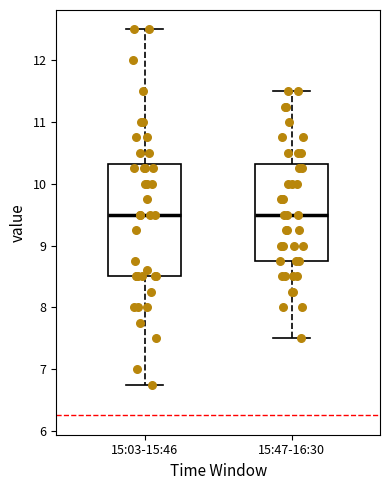

Reading left to right, transcribe this box plot: for each box, give where its median line is, the range the box spans, and where its two whiskers end, as read against the y-axis. The values are not printed on the chart, so give them approximately, as read against the axis.

15:03-15:46: median 9.5, box 8.5 to 10.3, whiskers 6.8 to 12.5
15:47-16:30: median 9.5, box 8.8 to 10.3, whiskers 7.5 to 11.5